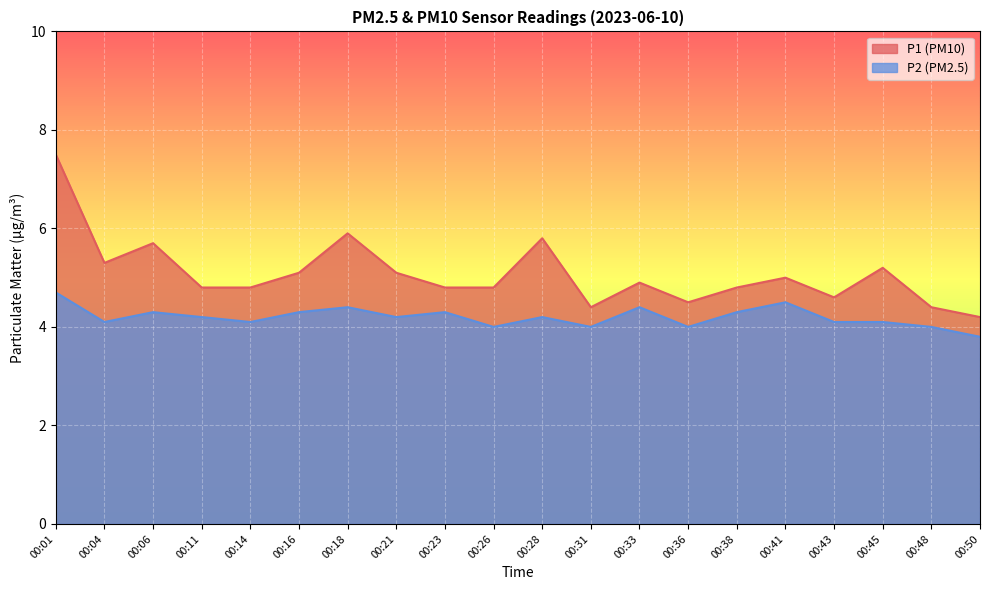

How many lines are shown in the chart?

2